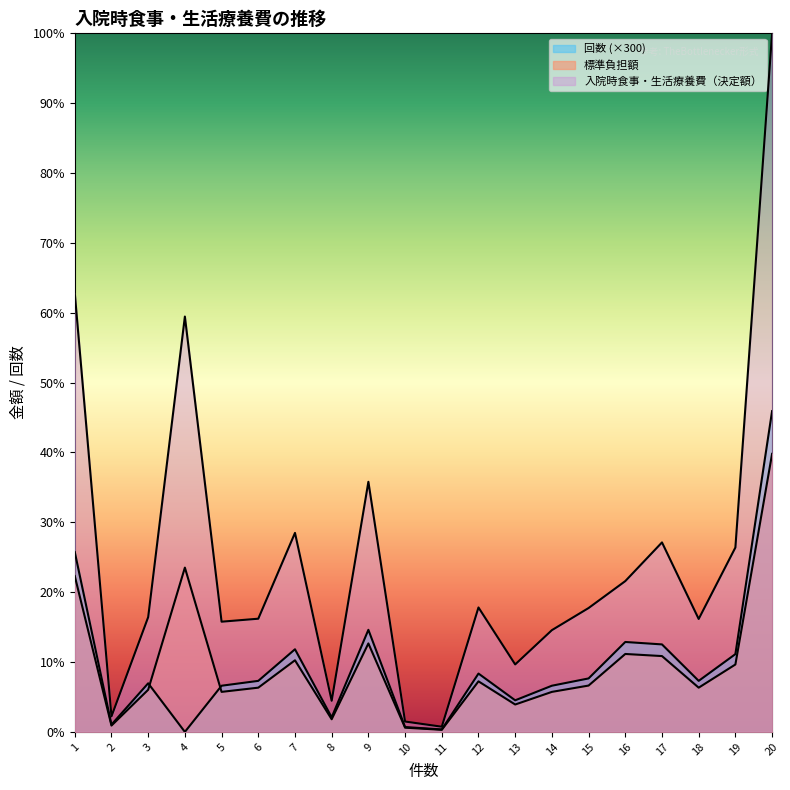

At 3, list the series in order from largest to smallest.

入院時食事・生活療養費（決定額）, 回数, 標準負担額